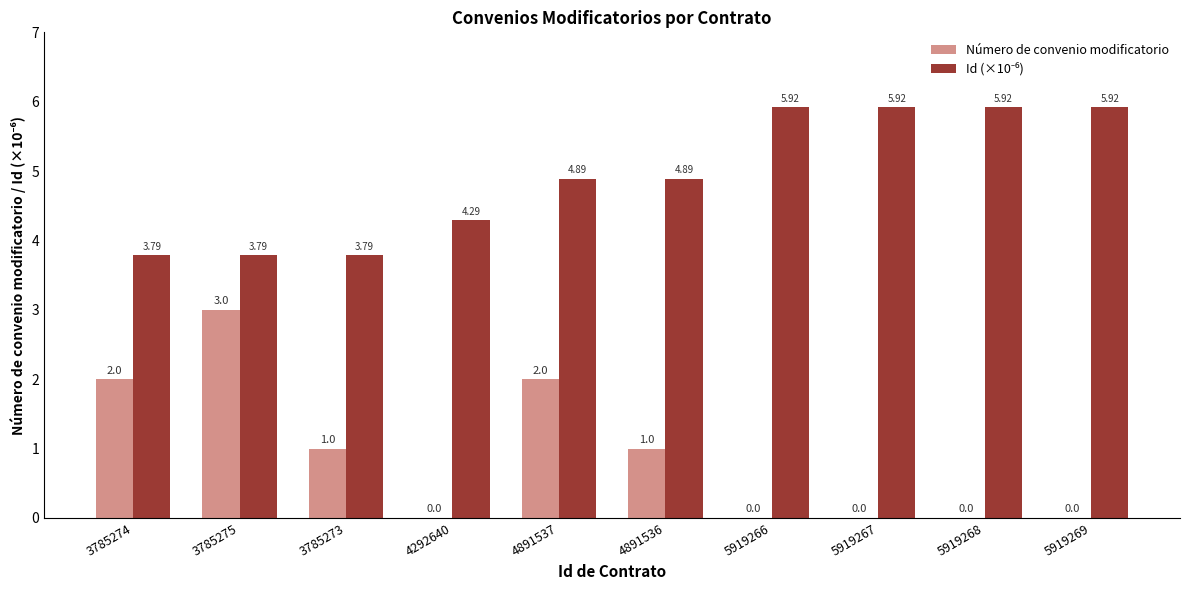

At which category is the sum across all series the highest?

4891537